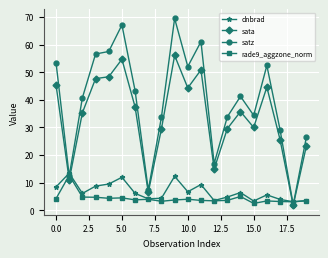

Which series has the largest range (max minus min)?

satz